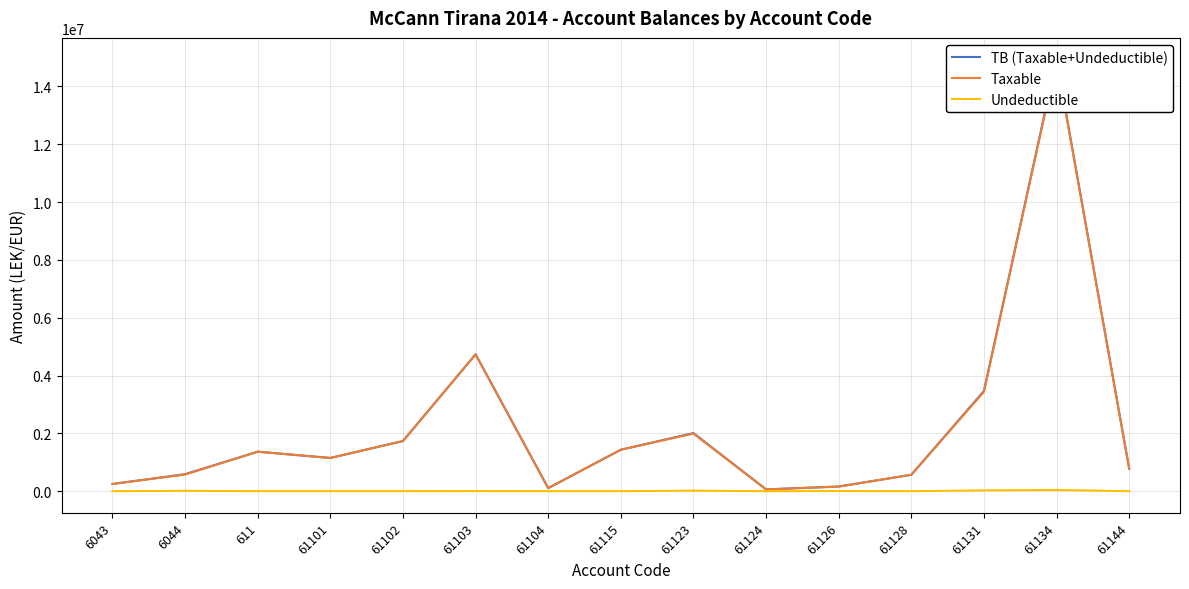

What position from the left is 61123?

9